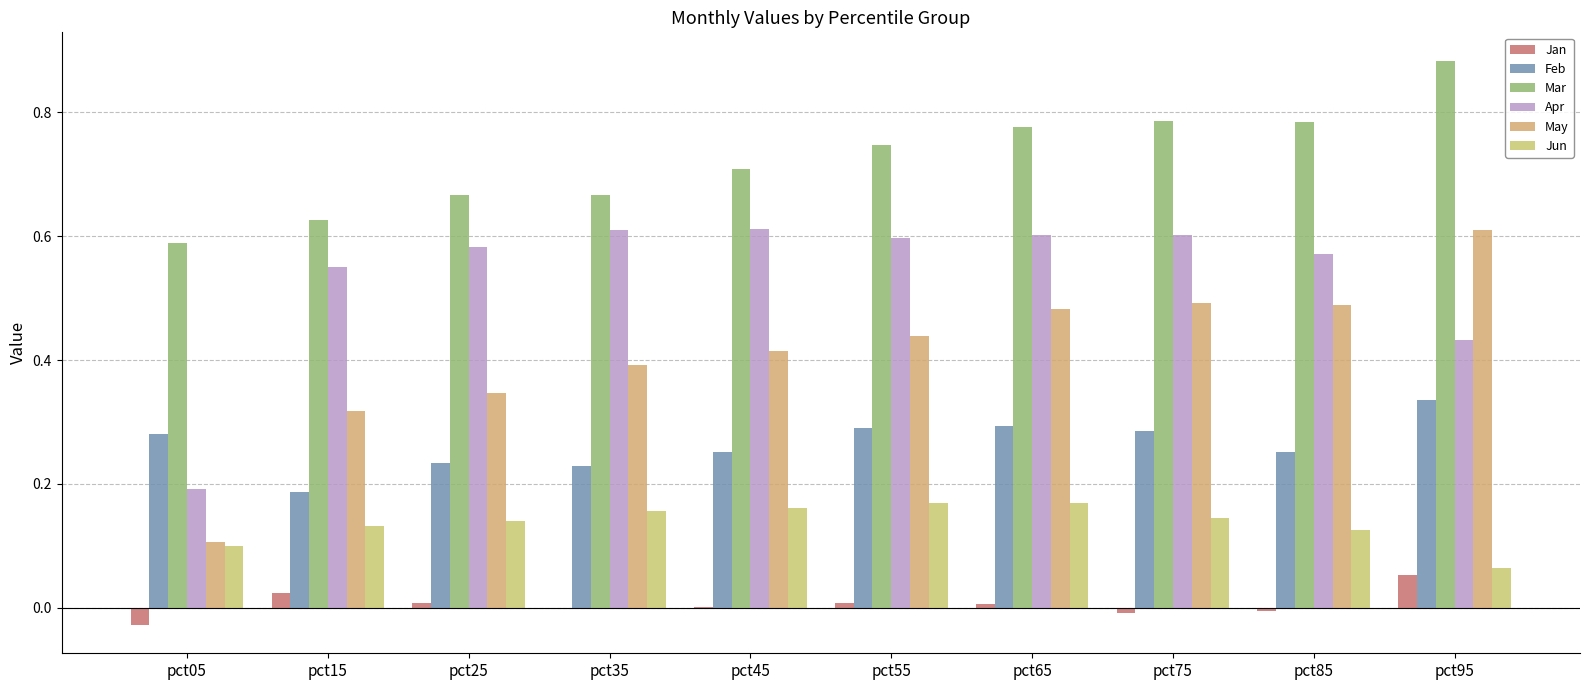

How many Jun values are between 0 and 1?

10